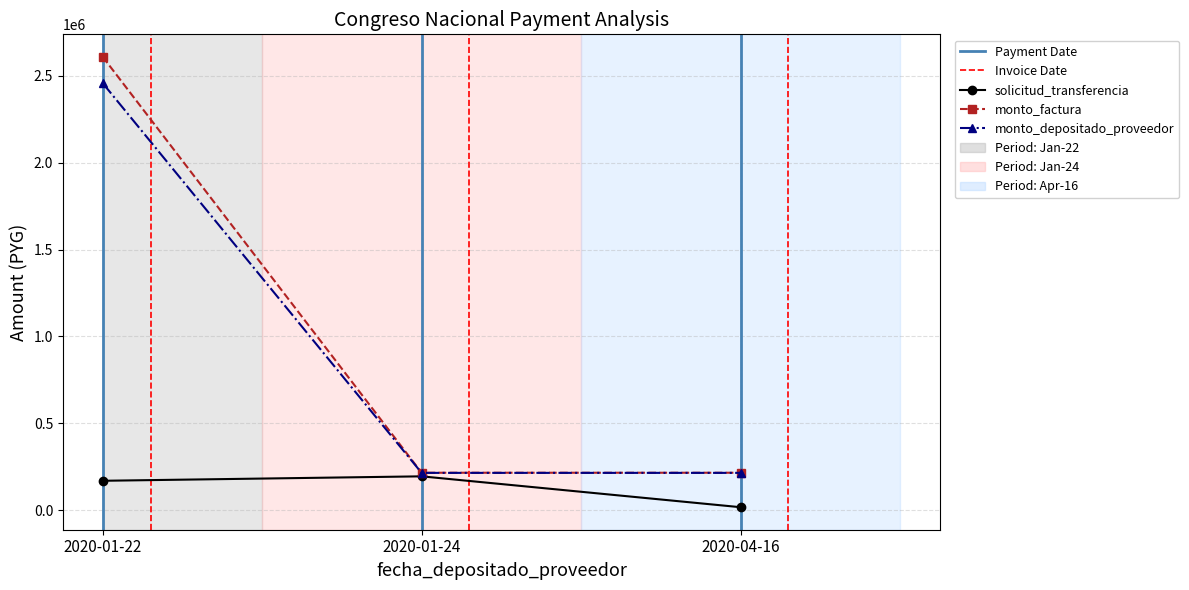

Is this an area chart (filled region under the line)?

No